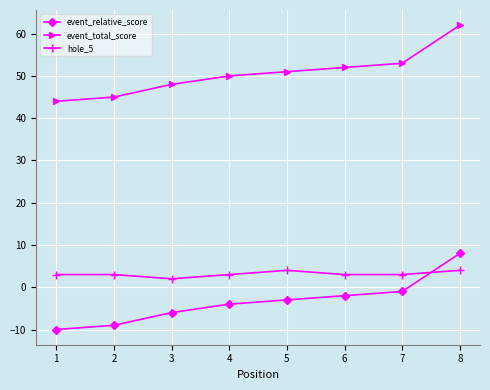

The value of hole_5 at 4 is 7. True or false?

False